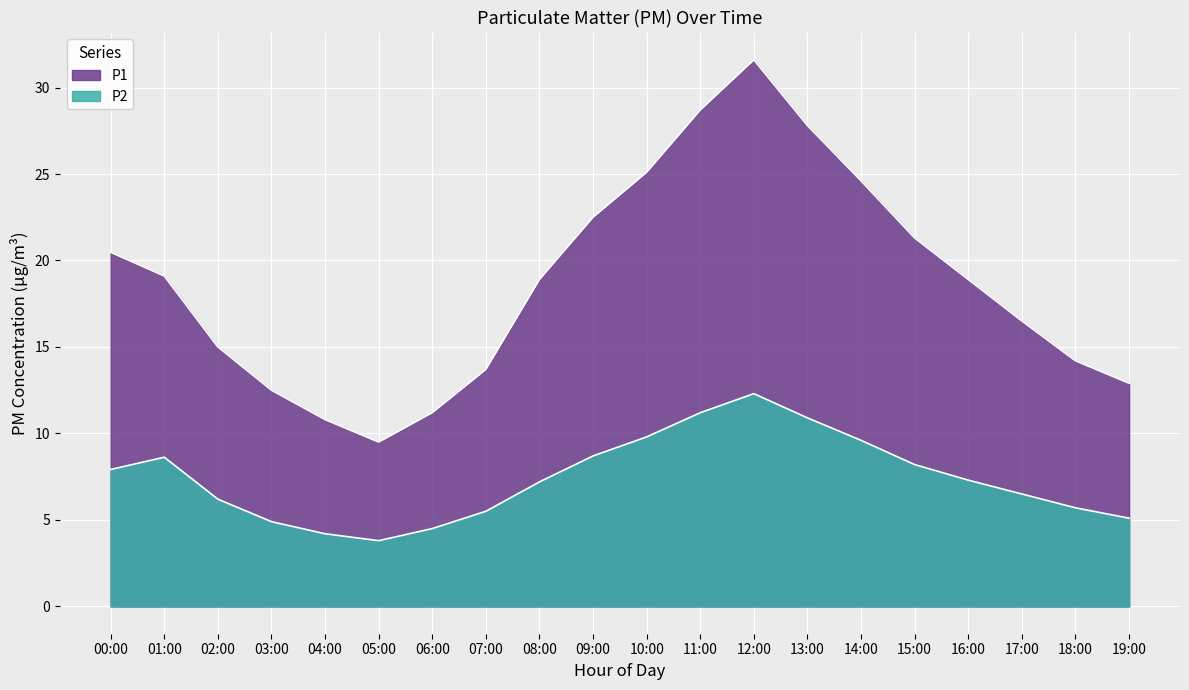

Does the chart display data point markers on the line(s)?

No